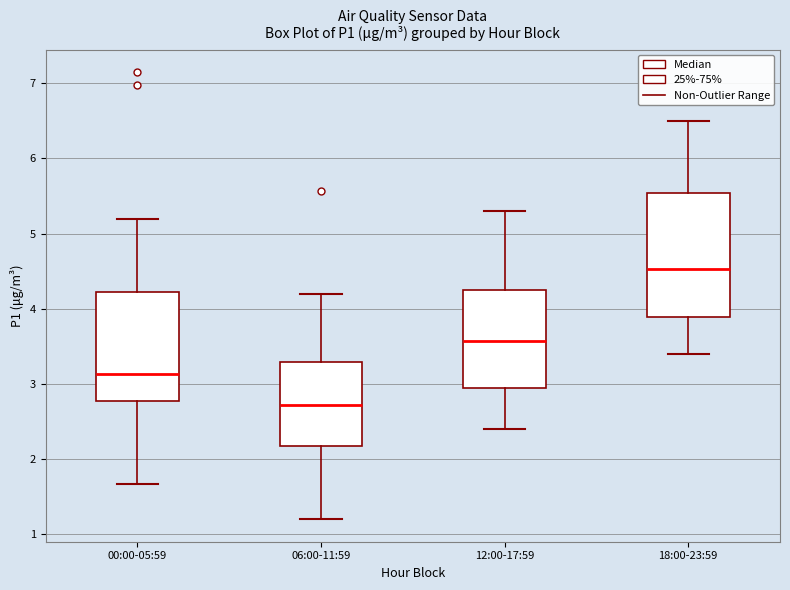

Where does the lower whisker of the box for 12:00-17:59 end on the y-axis? The values are not printed on the chart, so give them approximately, as read against the axis.

2.4